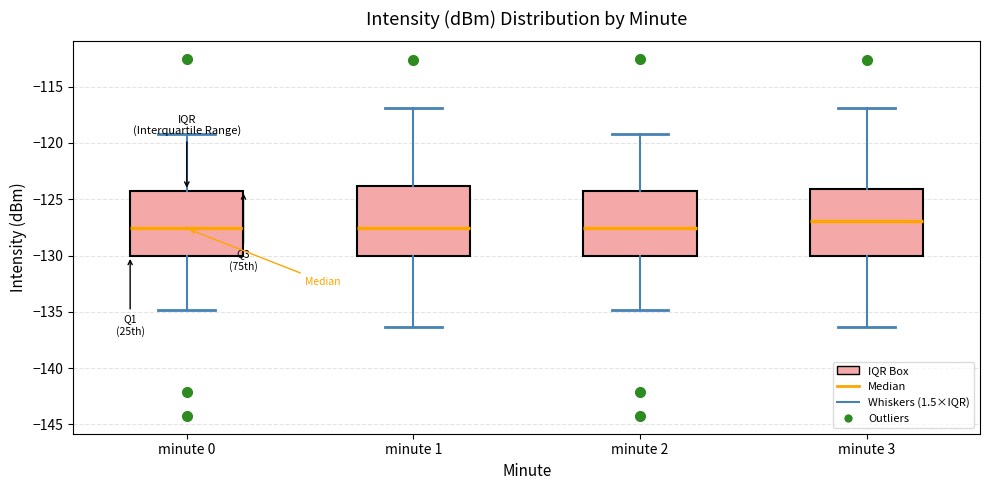

Where is the lower edge of the box for minute 1 on the y-axis? The values are not printed on the chart, so give them approximately, as read against the axis.

-130.0